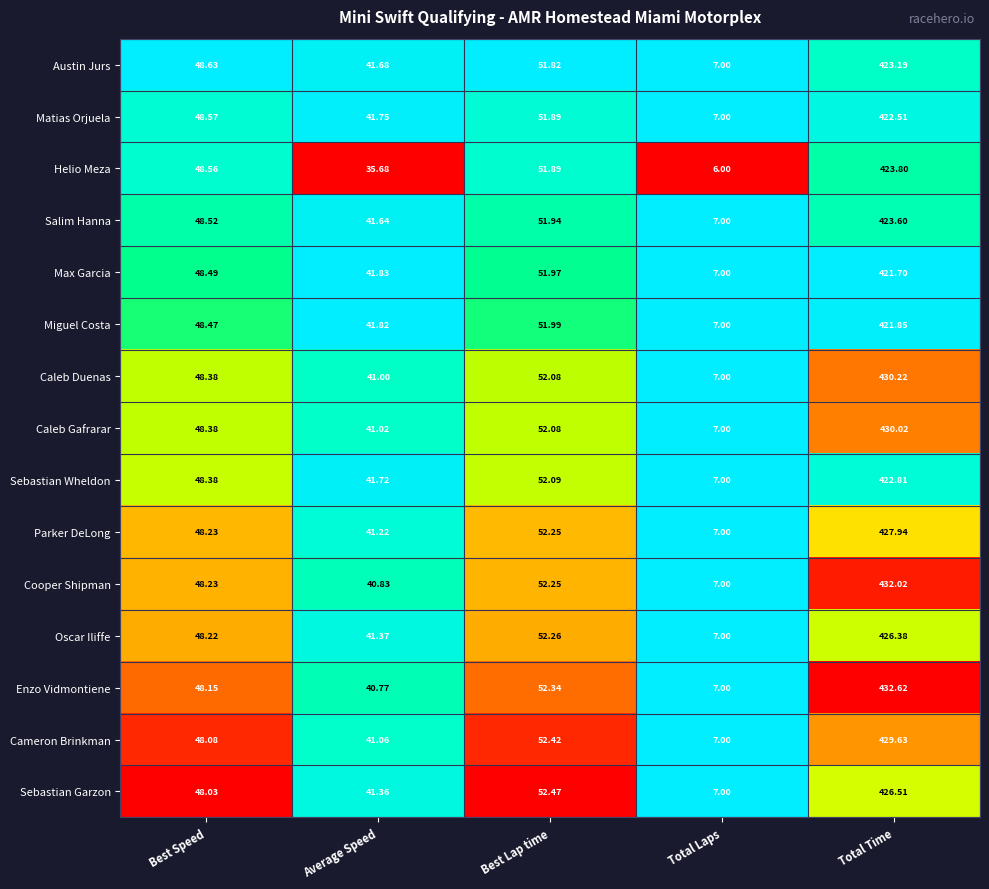

List the labels in order of Miguel Costa value, largest first.

Total Time, Best Lap time, Best Speed, Average Speed, Total Laps